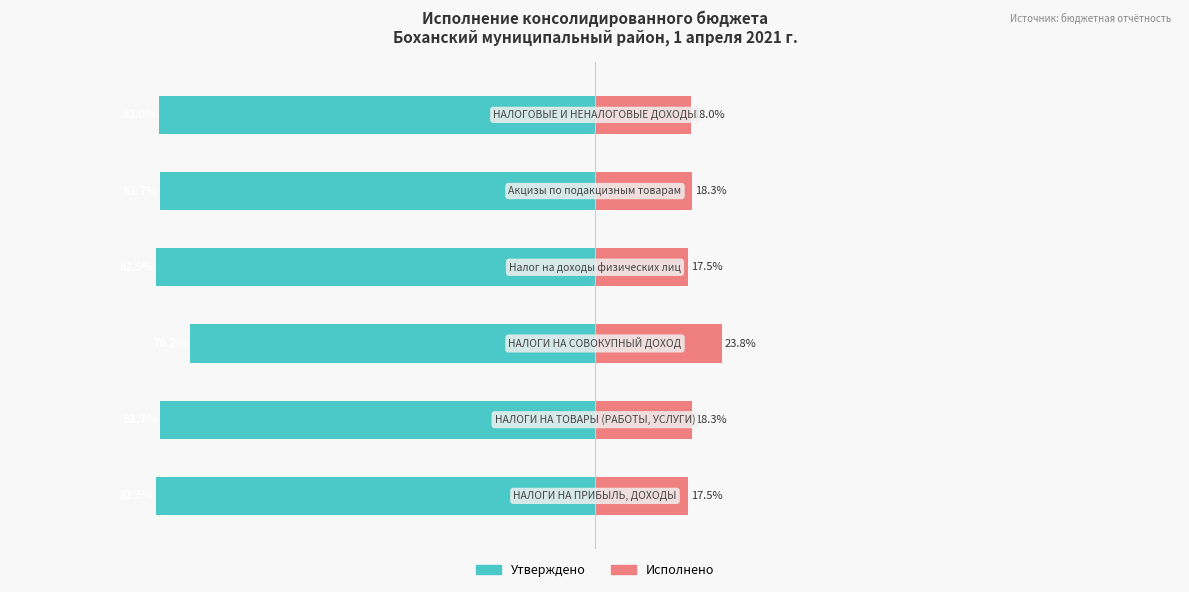

True or false: Исполнено has a value of 17.5 at 3.

True